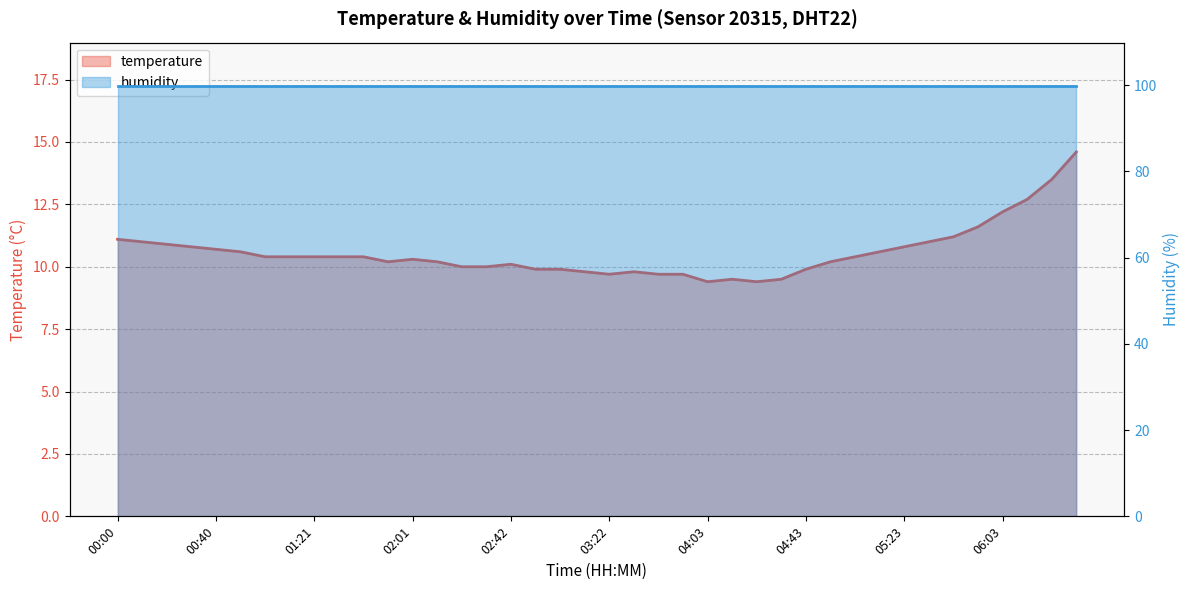

What is the label of the 13th point from the left?

02:01